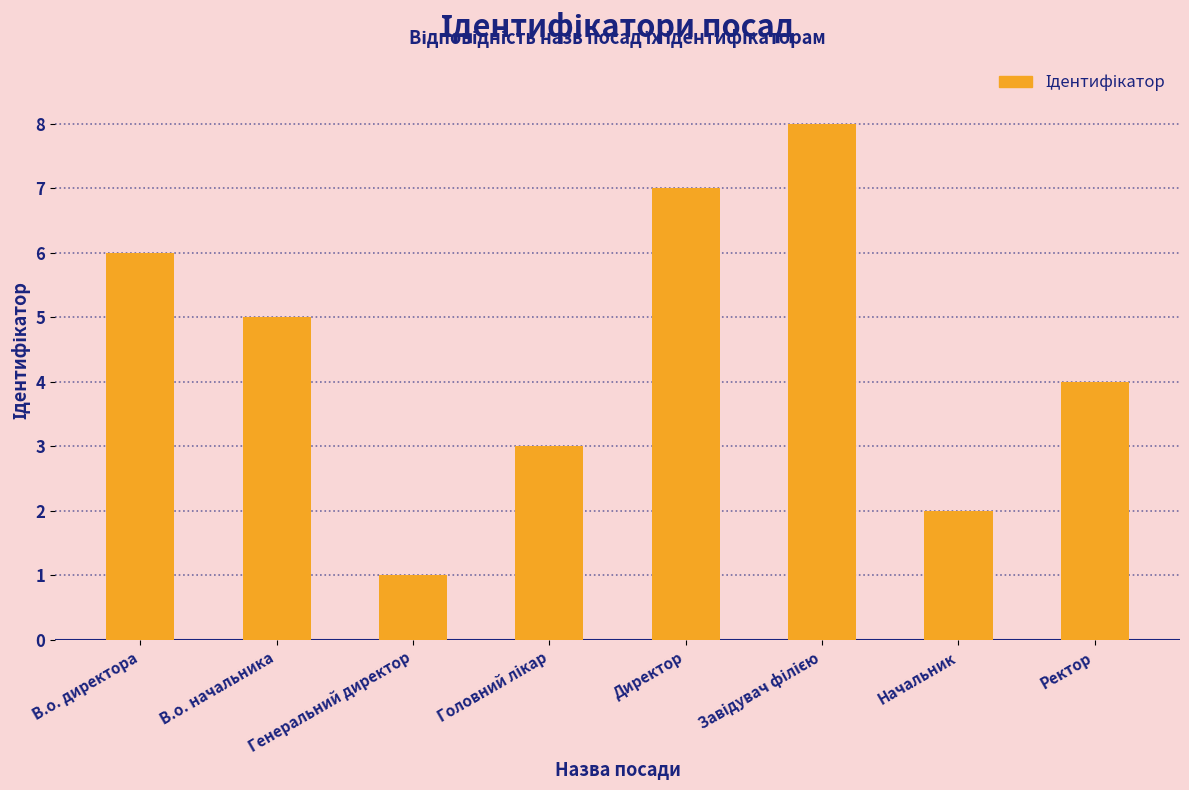

The value at Генеральний директор is 1. True or false?

True